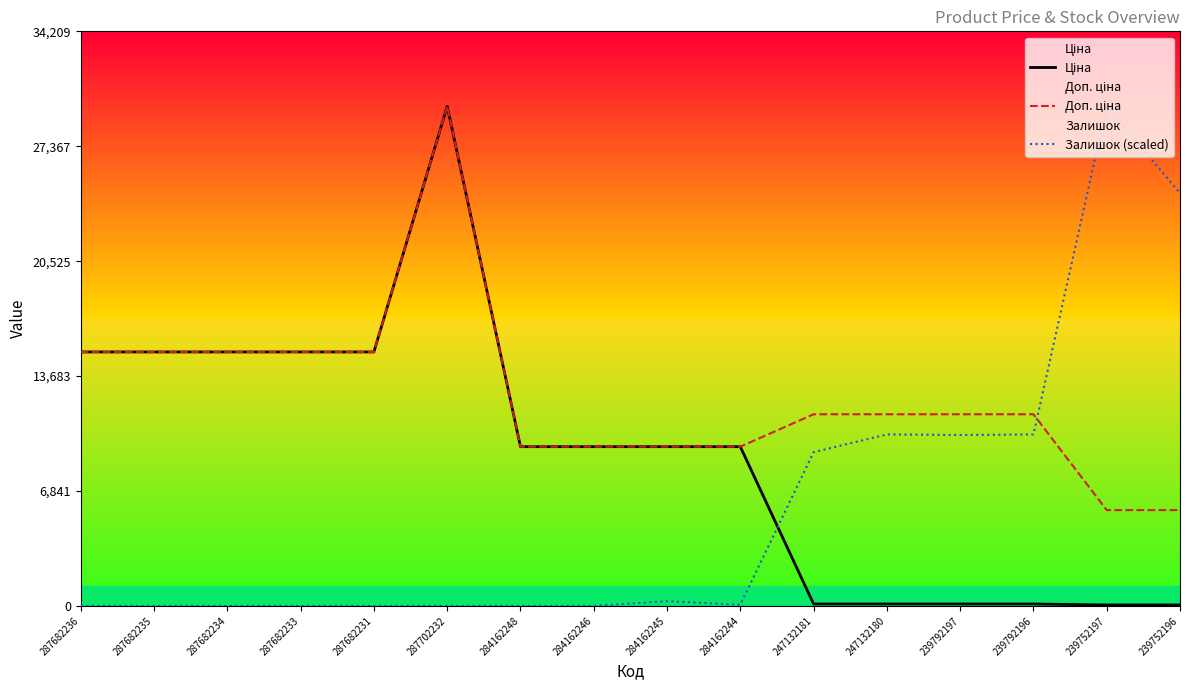

True or false: Доп. ціна has a value of 9480.1 at 284162246.

True